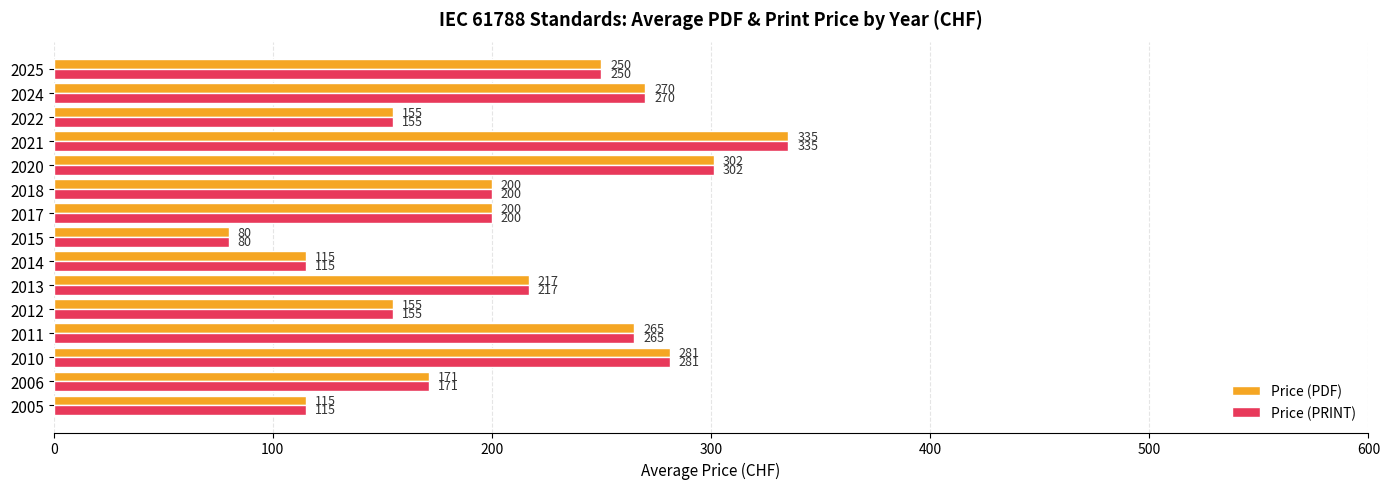

What is the approximate value of Price (PRINT) at 2011?

265.0